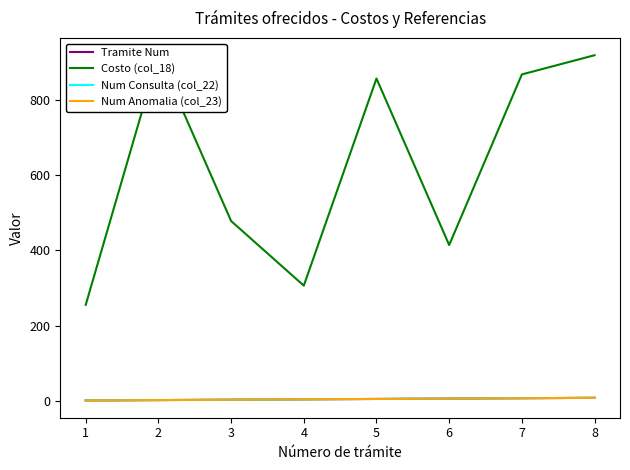

At which label is Tramite Num closest to 4?

4